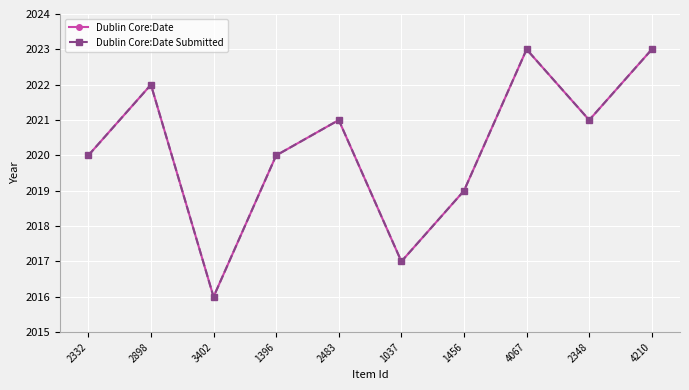

Count the Dublin Core:Date values in the range 2019 to 2022.

6